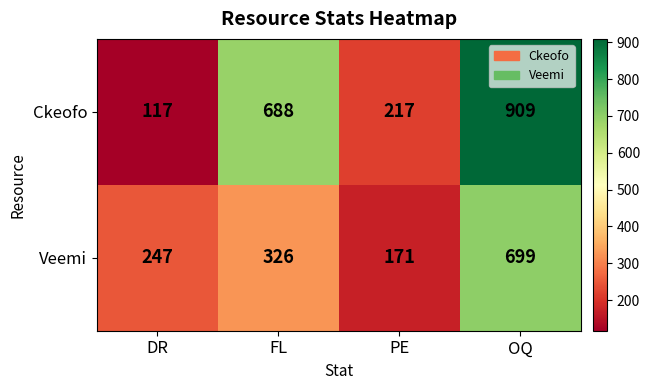

What is the total value across all series at DR?

364